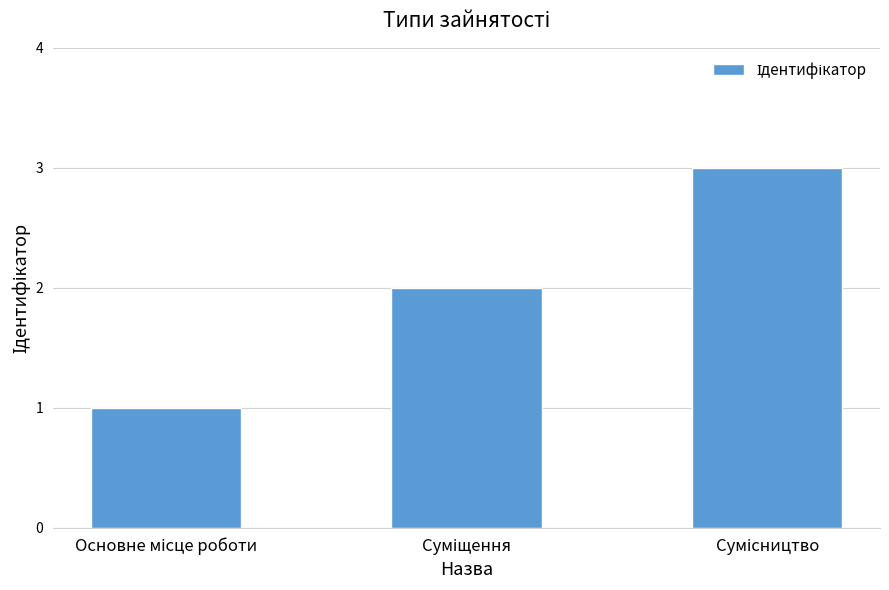

What is the maximum value shown in the chart?

3